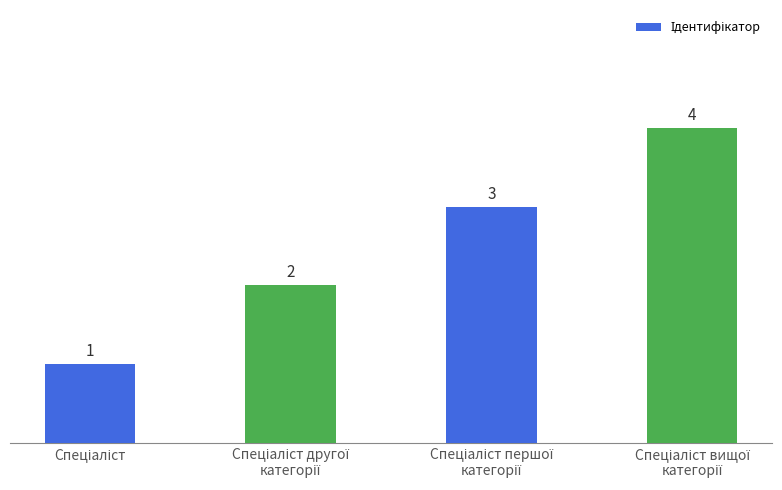

How many data points are less than 3?

2